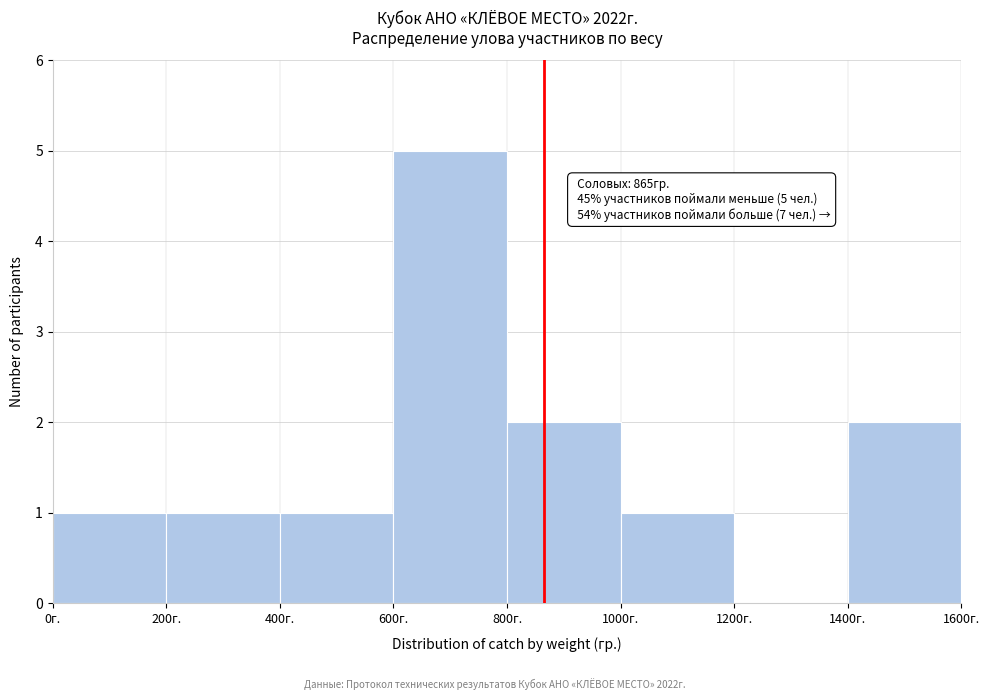

Over which range of the x-axis is the bar tallest?

600 to 800